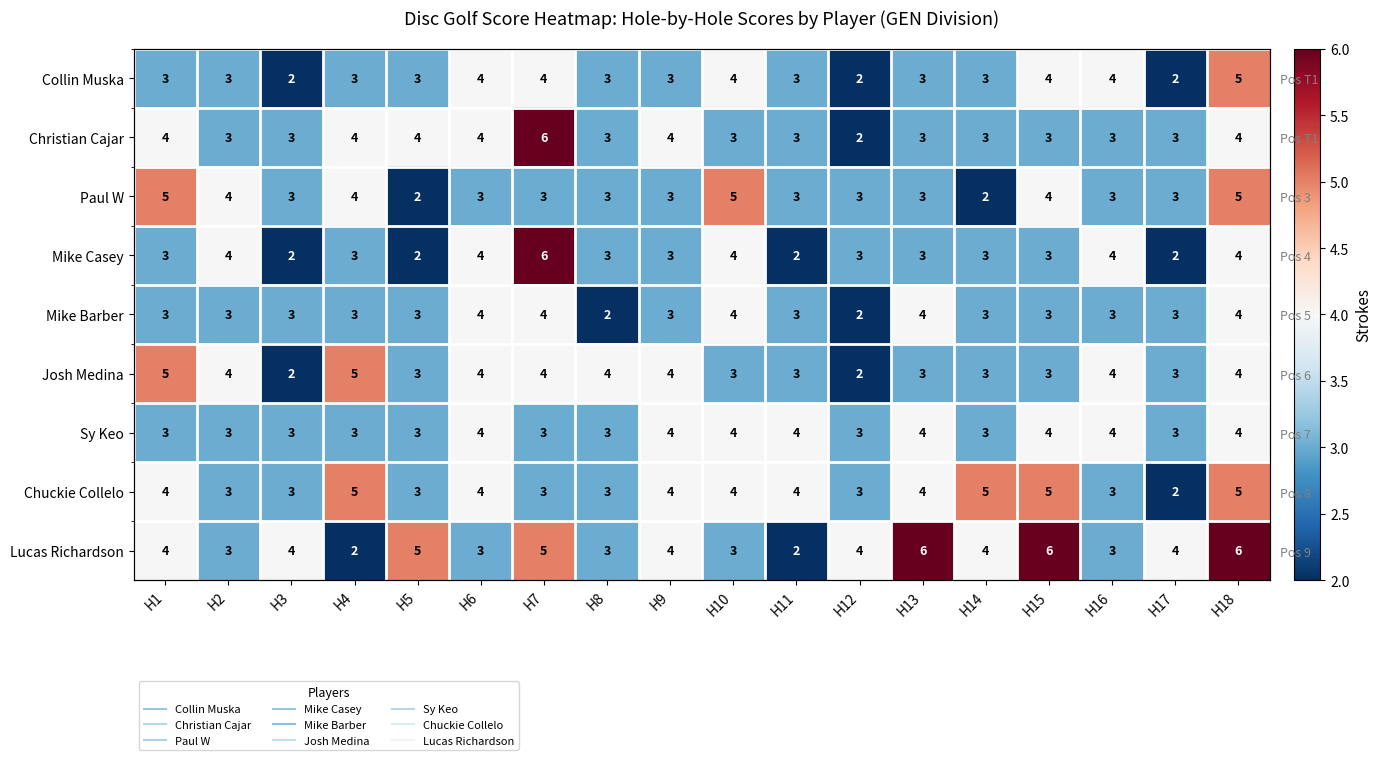

How many data points in Christian Cajar are less than 3?

1